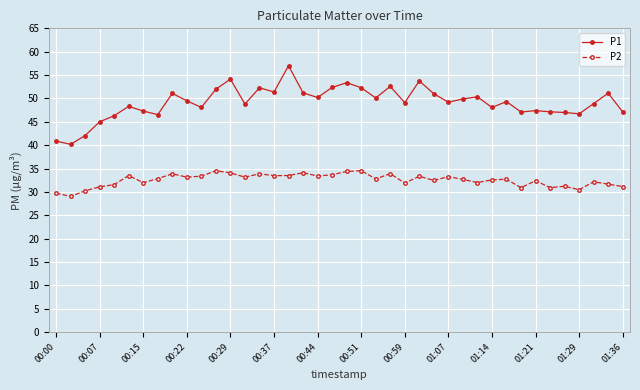

How many data points does each series have?

40